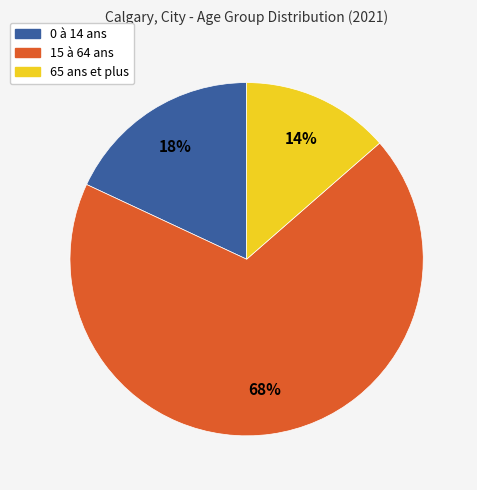

Approximately how many times larger is the value at 0 à 14 ans compared to 15 à 64 ans?

0.3